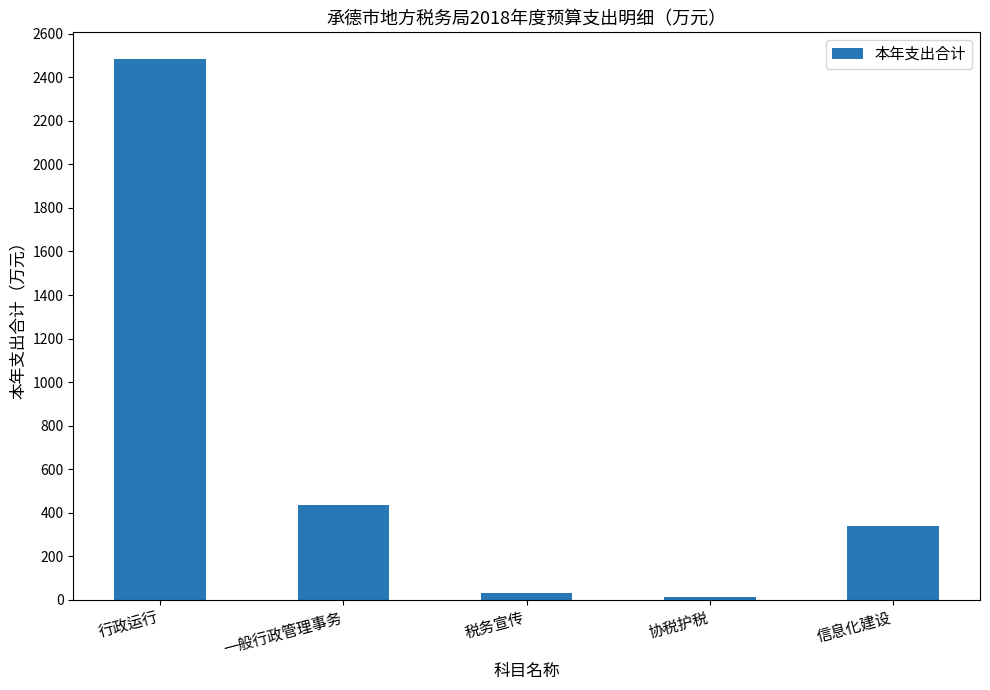

The value at 信息化建设 is 341.0. True or false?

True